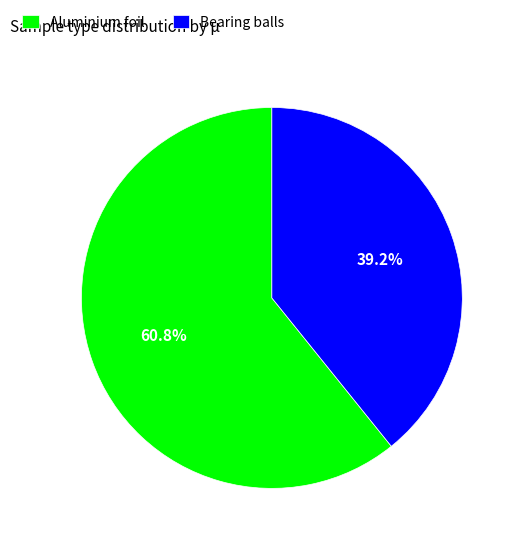

How much of the chart is everything except Aluminium foil?

39.2%